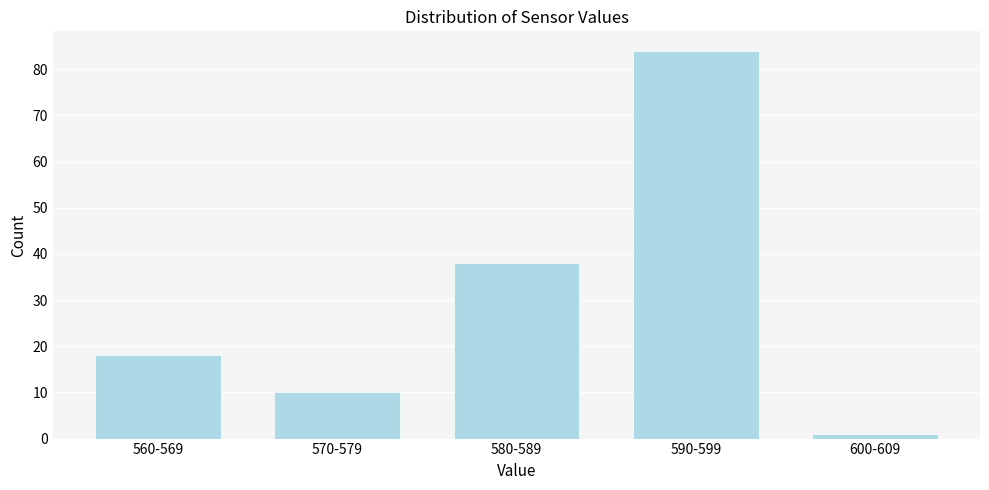

Reading right to left, extract all data points from this chart.

600-609=1	590-599=84	580-589=38	570-579=10	560-569=18